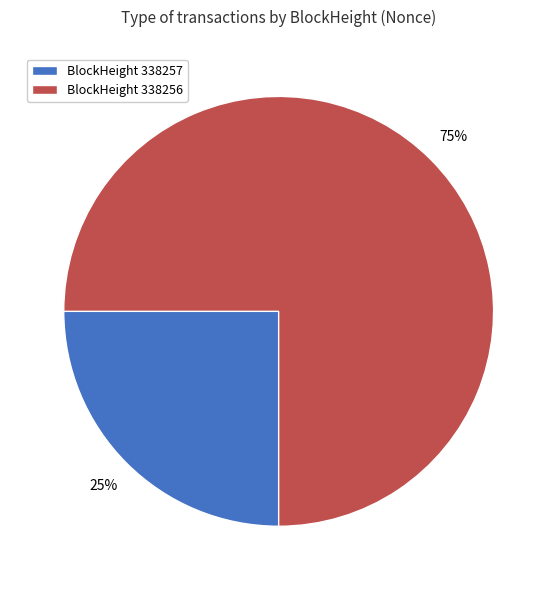

Does any single category account for the majority?

Yes